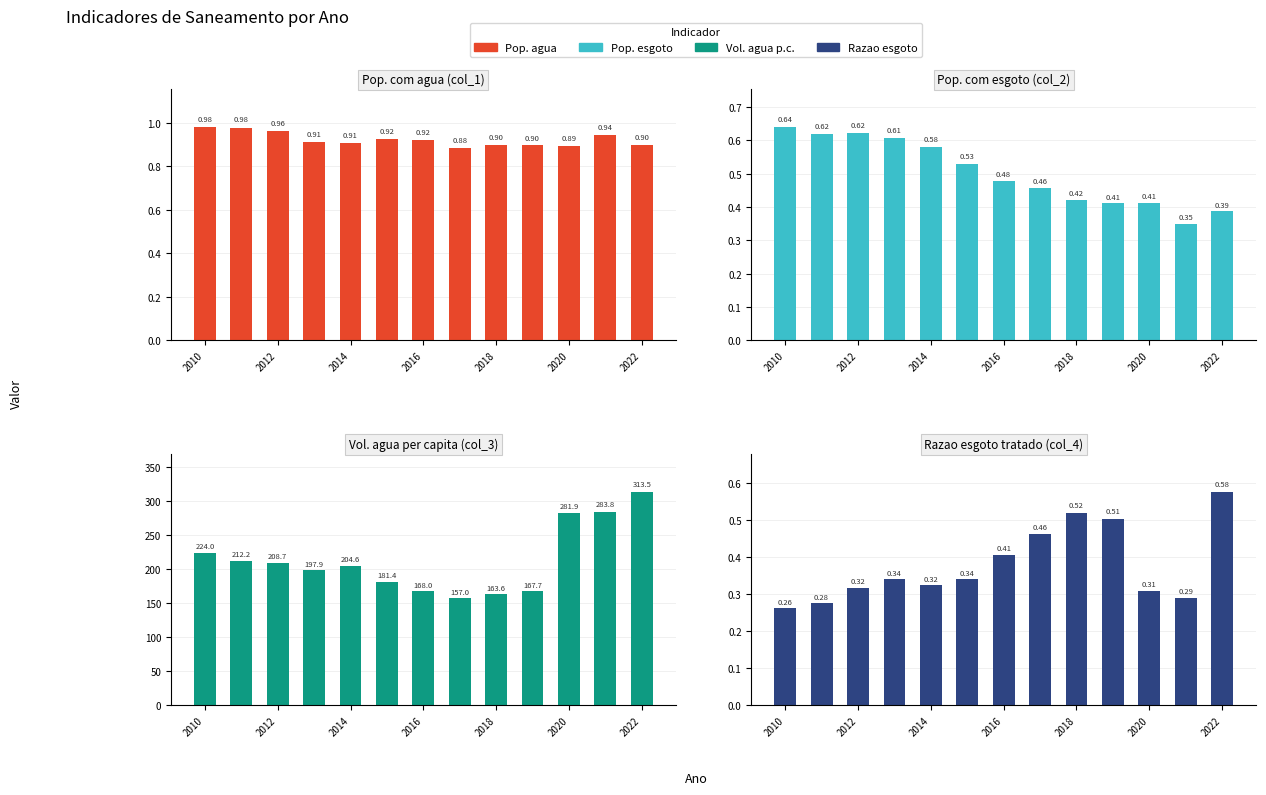

What is the sum of all Razao esgoto tratado (col_4) values?

4.9